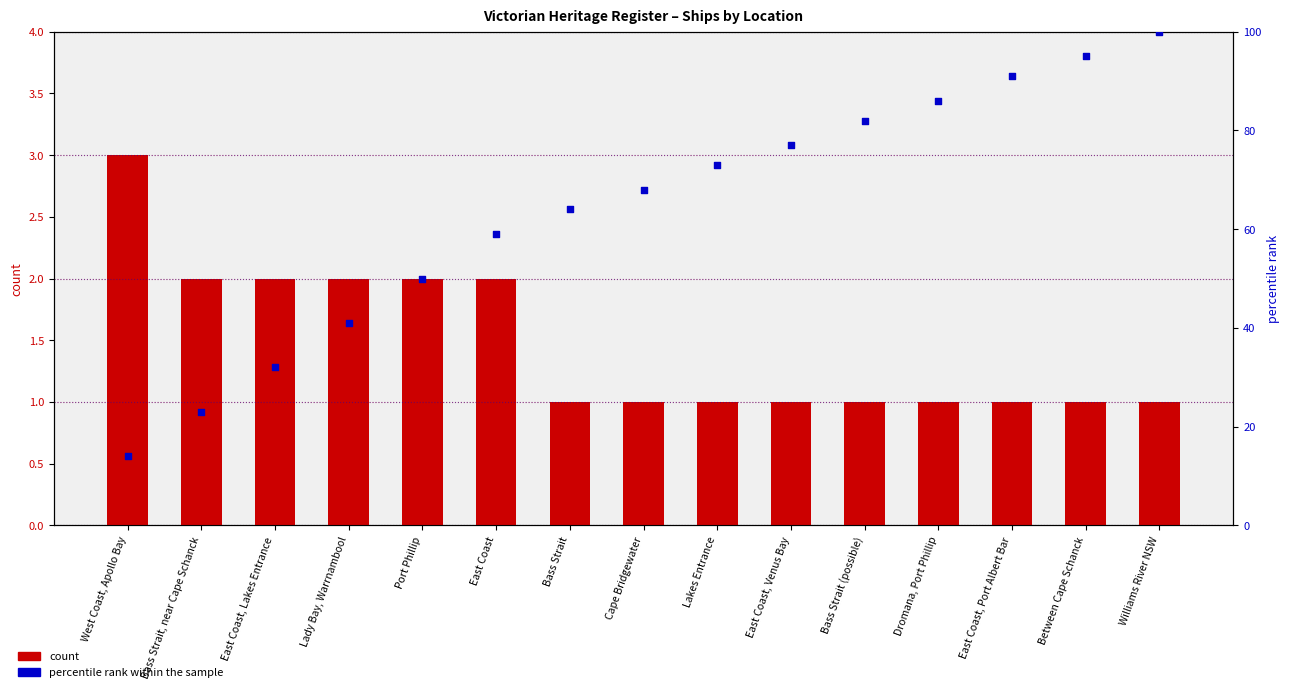

What is the total value across all series at Bass Strait (possible)?

83